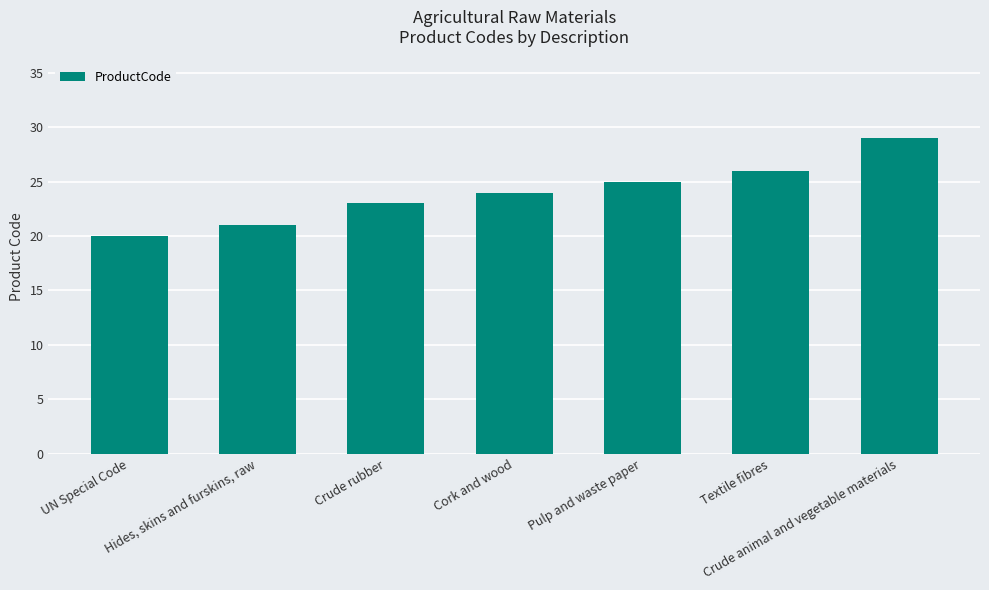

Which label corresponds to the smallest value in the chart?

UN Special Code